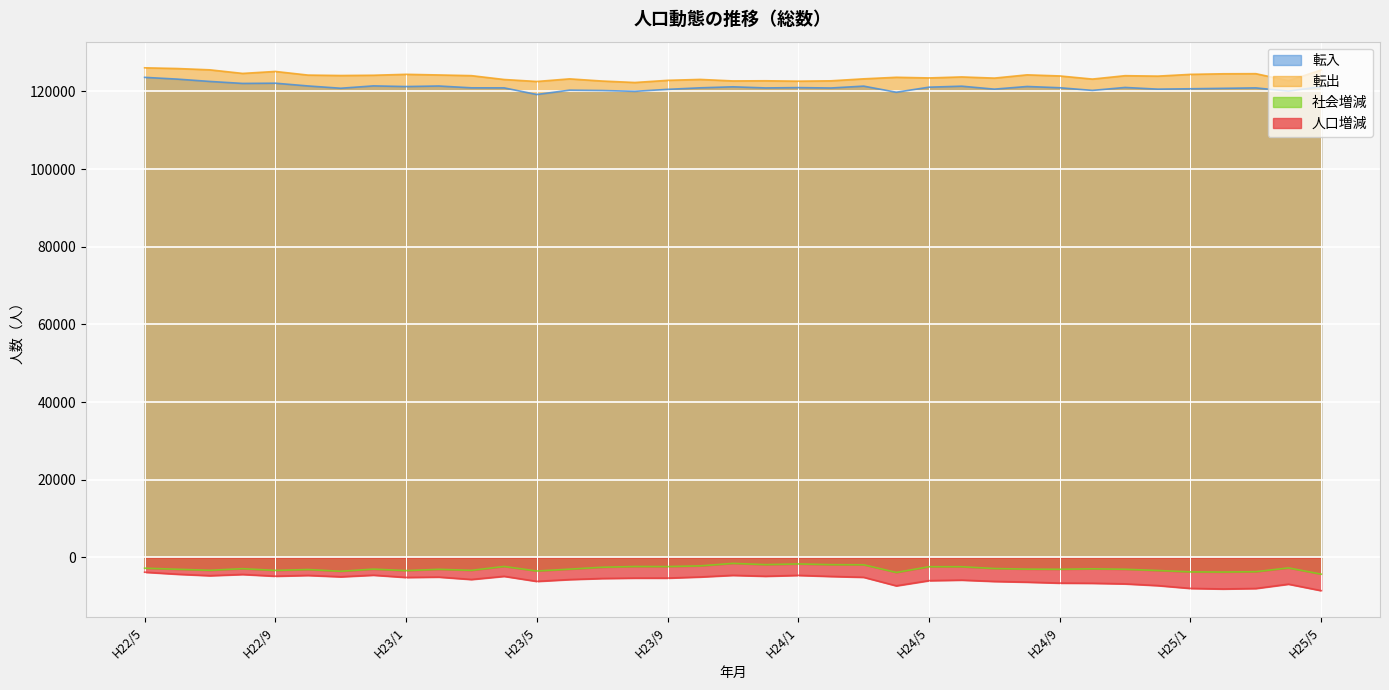

Does the chart display data point markers on the line(s)?

No